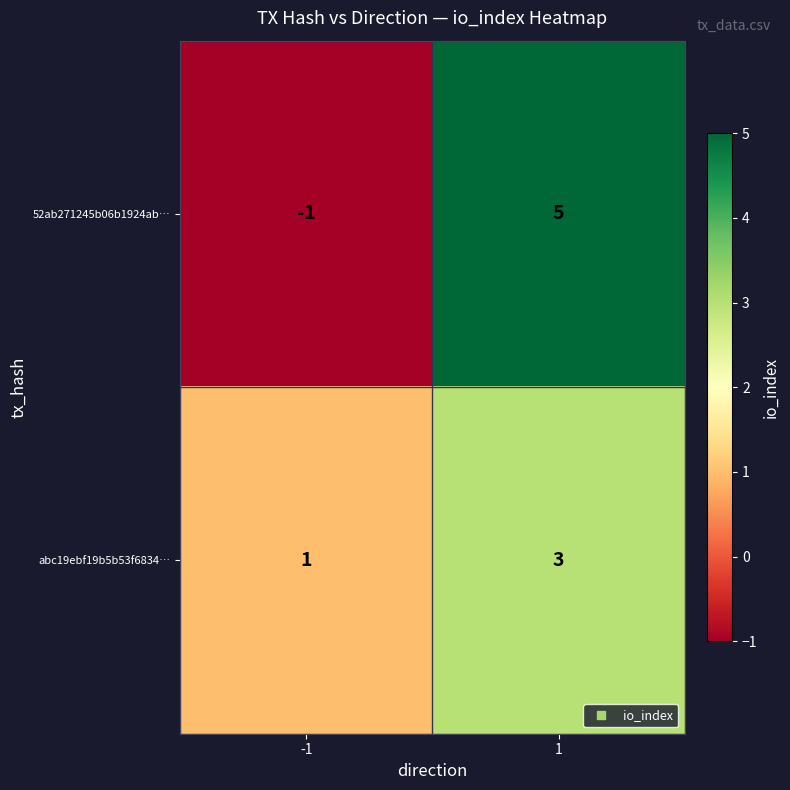

The value of 52ab271245b06b1924ab… at -1 is -2. True or false?

False